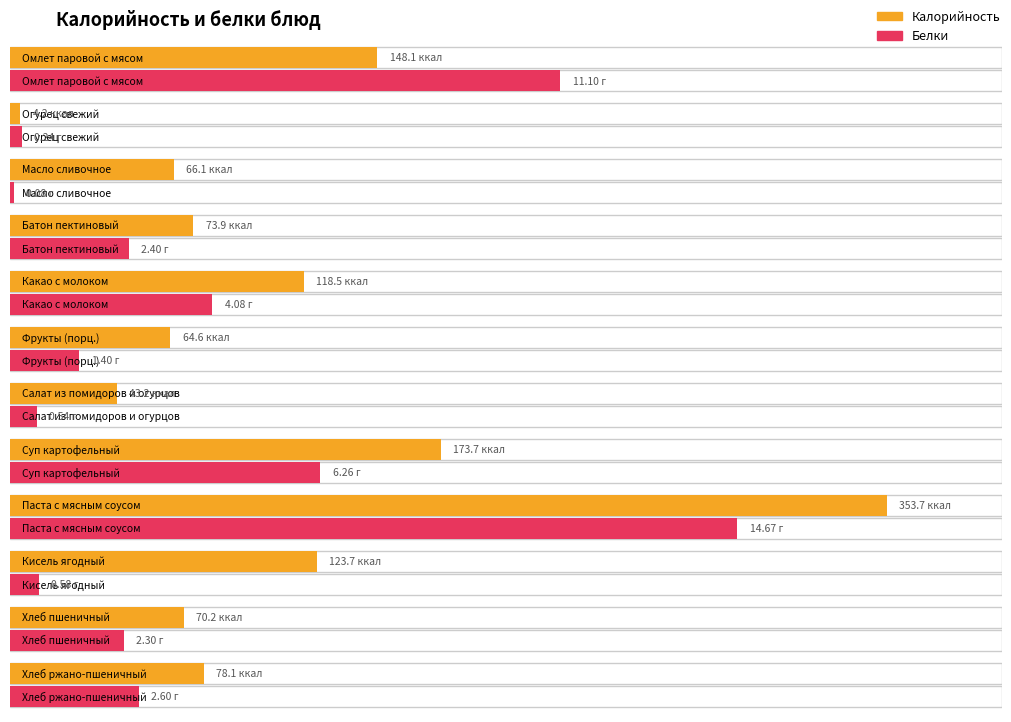

Read the Калорийность value at Салат из помидоров и огурцов.

43.2